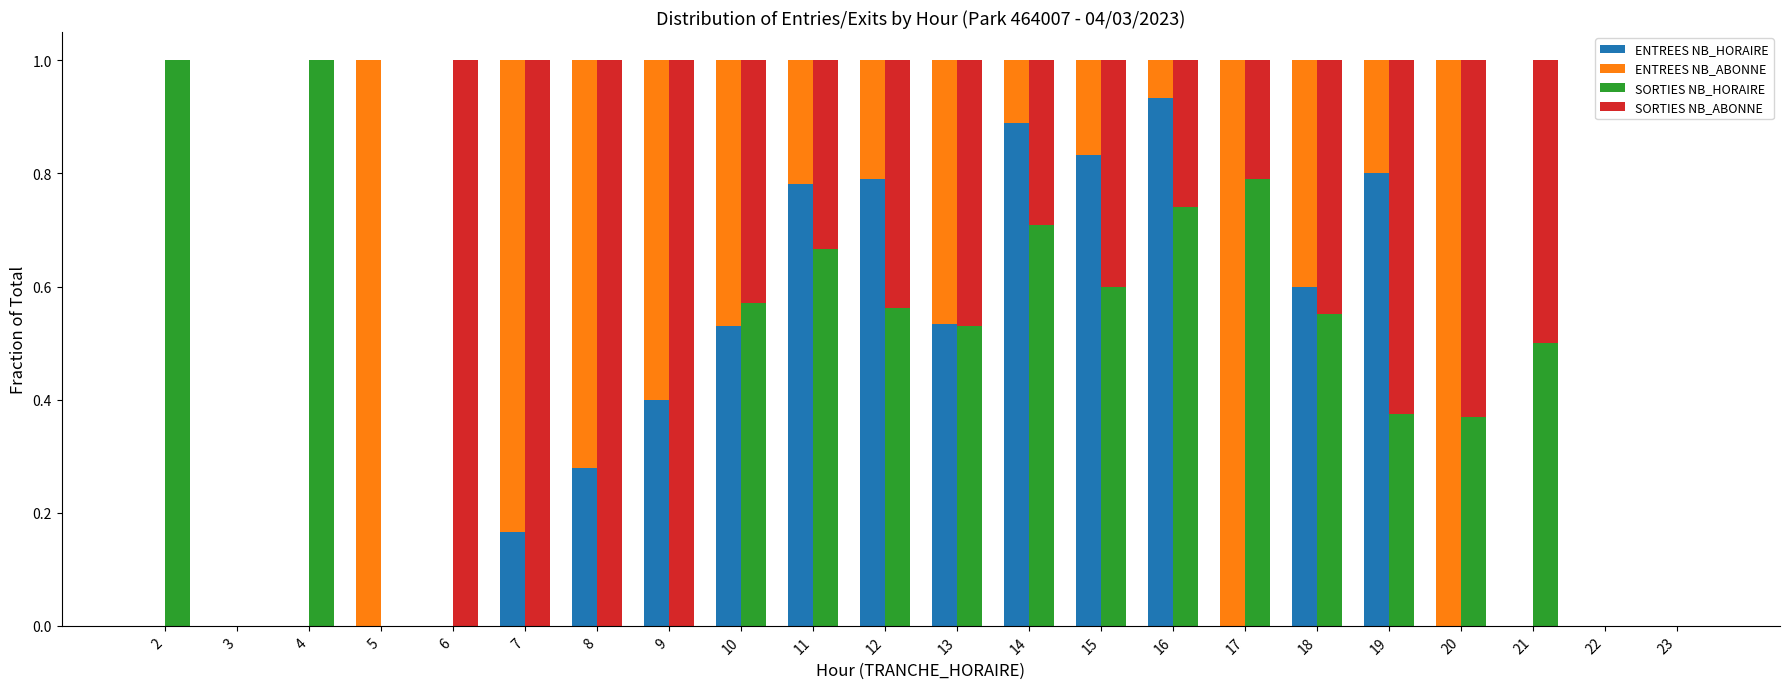

Reading left to right, transcribe all the data shown in this chart.

ENTREES NB_HORAIRE: 2=0.0	3=0.0	4=0.0	5=0.0	6=0.0	7=0.2	8=0.3	9=0.4	10=0.5	11=0.8	12=0.8	13=0.5	14=0.9	15=0.8	16=0.9	17=0.0	18=0.6	19=0.8	20=0.0	21=0.0	22=0.0	23=0.0
ENTREES NB_ABONNE: 2=0.0	3=0.0	4=0.0	5=1.0	6=0.0	7=0.8	8=0.7	9=0.6	10=0.5	11=0.2	12=0.2	13=0.5	14=0.1	15=0.2	16=0.1	17=1.0	18=0.4	19=0.2	20=1.0	21=0.0	22=0.0	23=0.0
SORTIES NB_HORAIRE: 2=1.0	3=0.0	4=1.0	5=0.0	6=0.0	7=0.0	8=0.0	9=0.0	10=0.6	11=0.7	12=0.6	13=0.5	14=0.7	15=0.6	16=0.7	17=0.8	18=0.6	19=0.4	20=0.4	21=0.5	22=0.0	23=0.0
SORTIES NB_ABONNE: 2=0.0	3=0.0	4=0.0	5=0.0	6=1.0	7=1.0	8=1.0	9=1.0	10=0.4	11=0.3	12=0.4	13=0.5	14=0.3	15=0.4	16=0.3	17=0.2	18=0.4	19=0.6	20=0.6	21=0.5	22=0.0	23=0.0